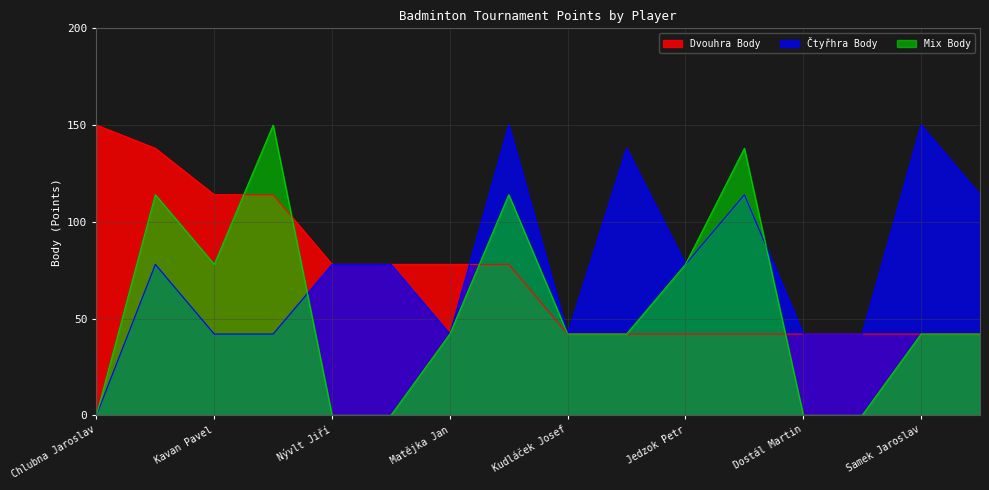

Which series has the largest total across all categories?

Čtyřhra Body